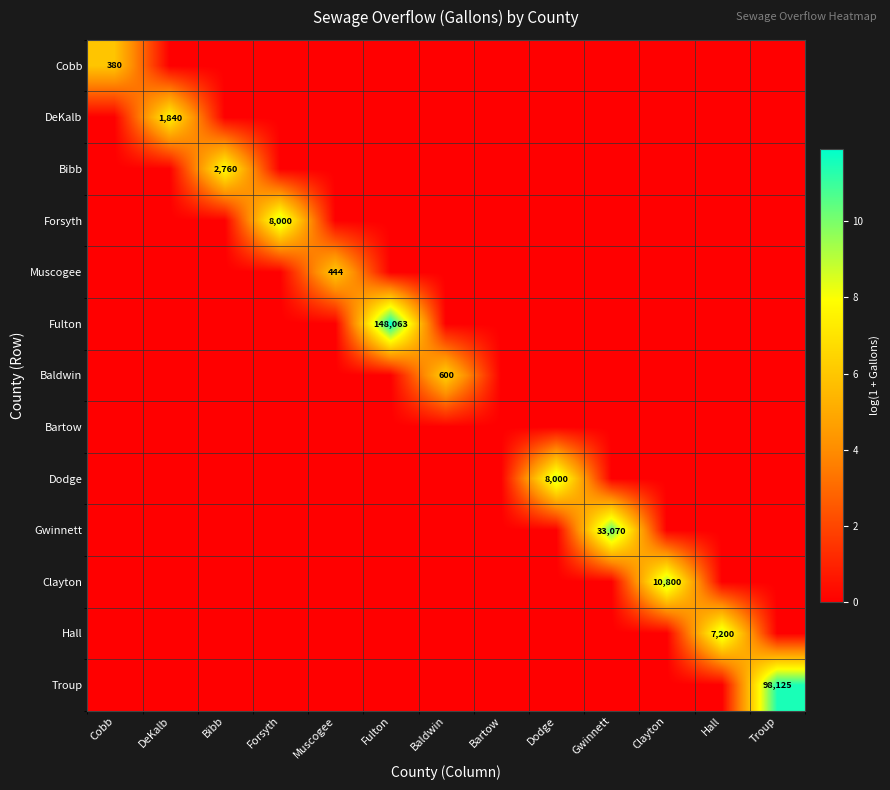

True or false: Baldwin has a value of 0.0 at Bartow.

True